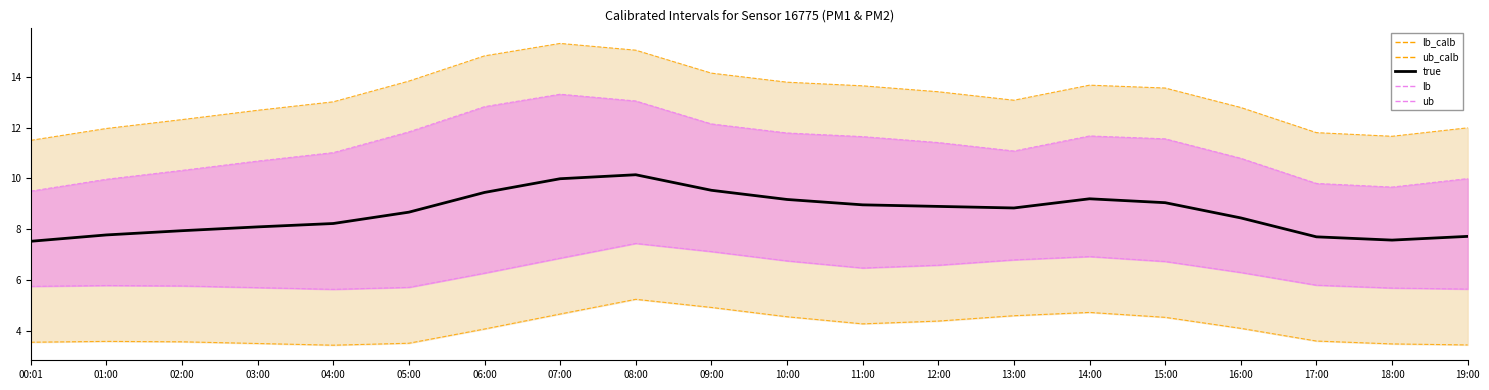

List the labels in order of value, smallest first.

00:01, 18:00, 17:00, 19:00, 01:00, 02:00, 03:00, 04:00, 16:00, 05:00, 13:00, 12:00, 11:00, 15:00, 10:00, 14:00, 06:00, 09:00, 07:00, 08:00